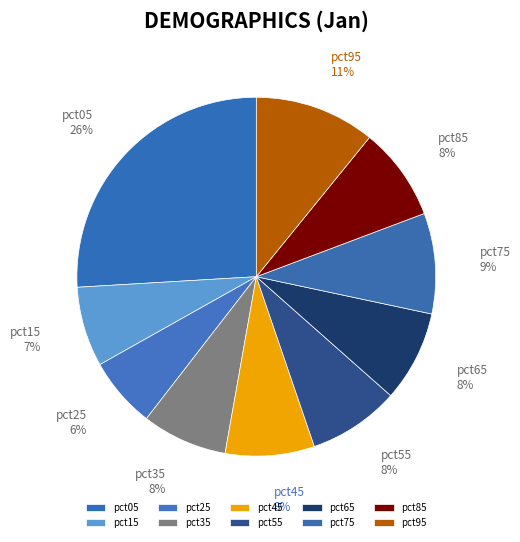

True or false: pct95 accounts for 11% of the total.

True